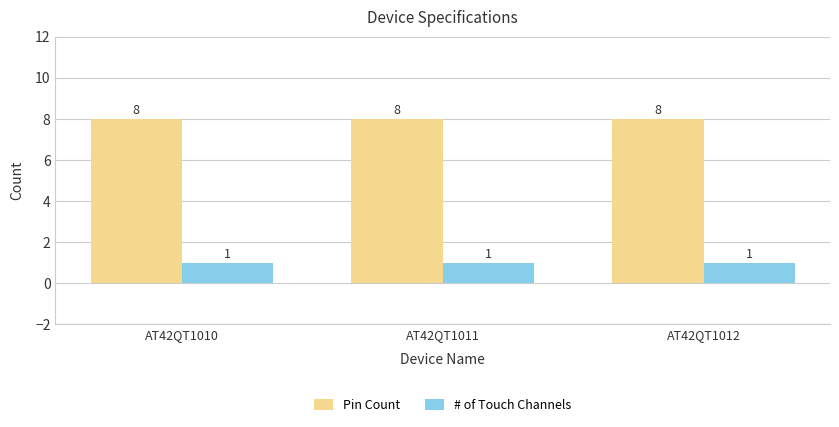

Is it true that # of Touch Channels equals 1 at AT42QT1011?

True